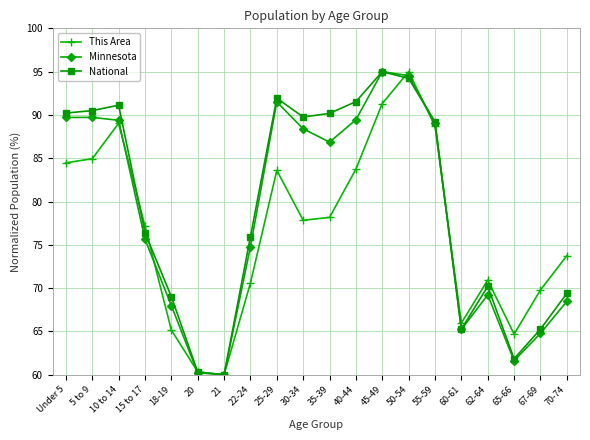

Is it true that National equals 76.4 at 15 to 17?

True